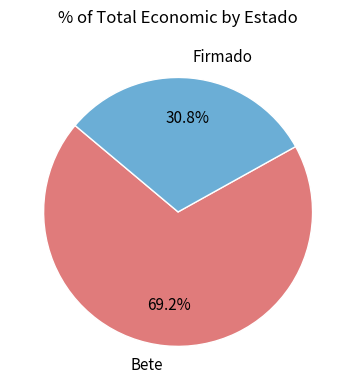

What percentage is NOT represented by Bete?

30.8%